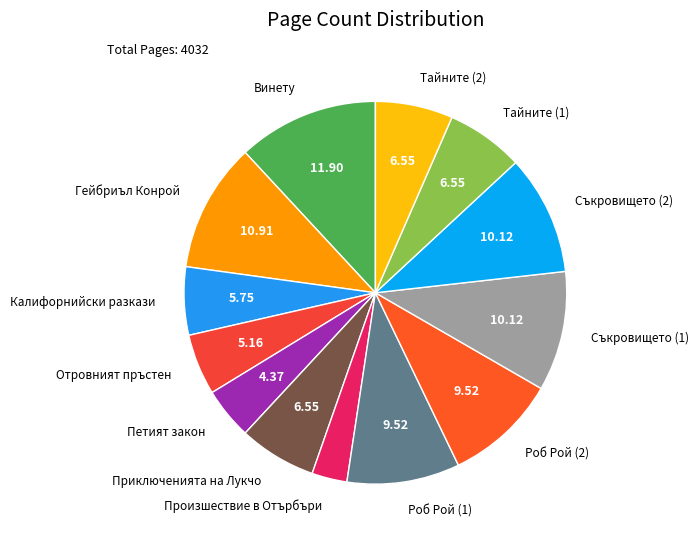

Do Роб Рой (2) and Винету together represent more than half of the pie?

No